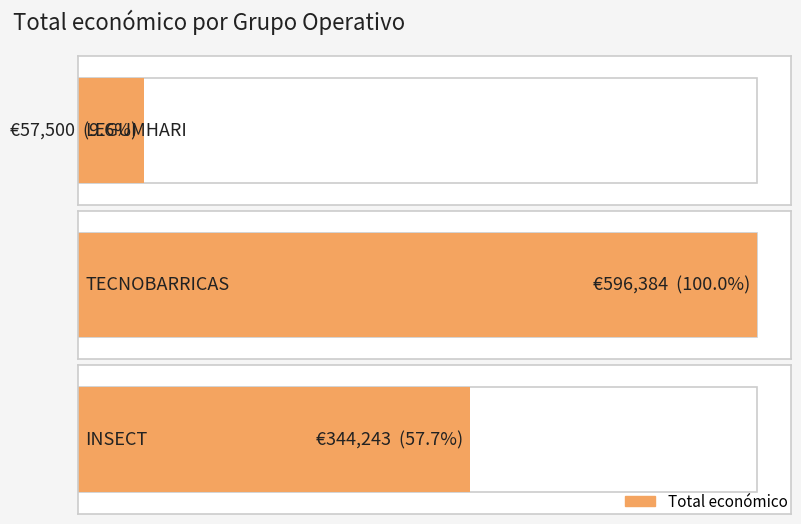

Which label corresponds to the smallest value in the chart?

LEGUMHARI